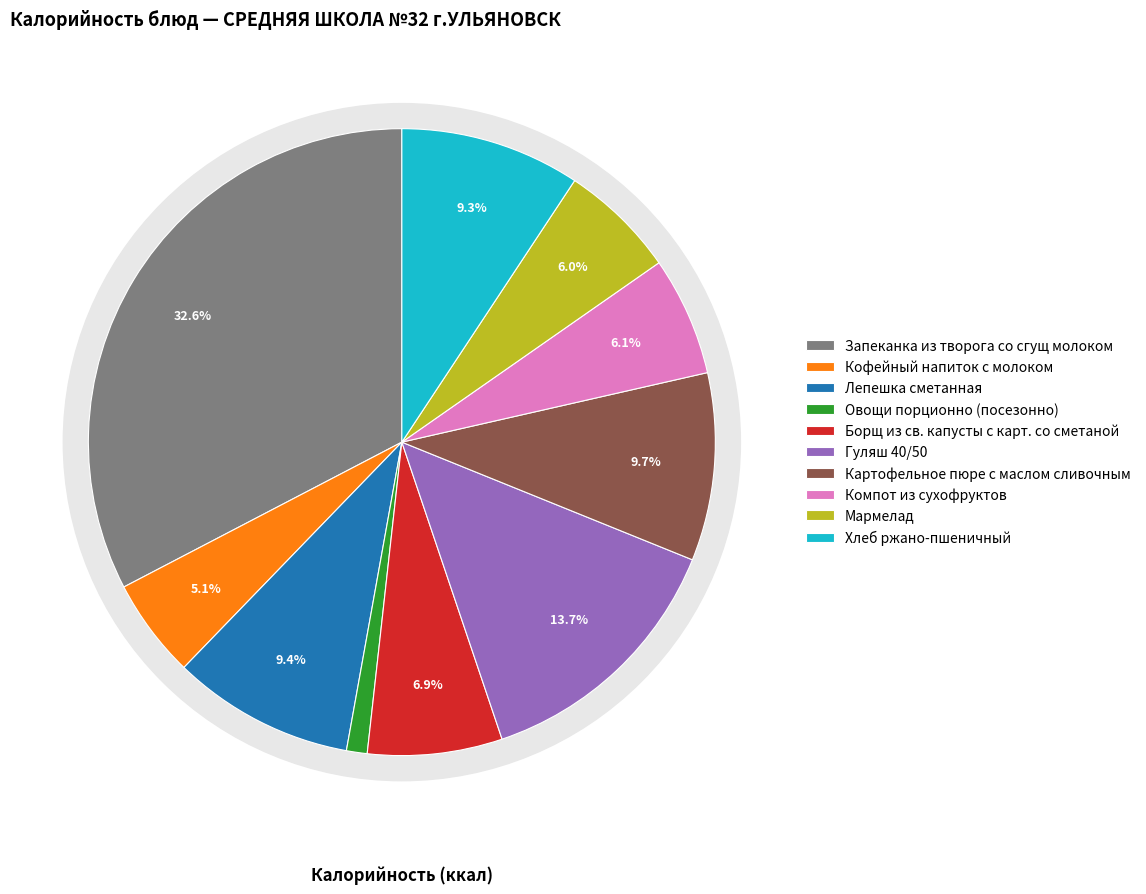

What percentage do Кофейный напиток с молоком and Овощи порционно (посезонно) together represent?

6.2%